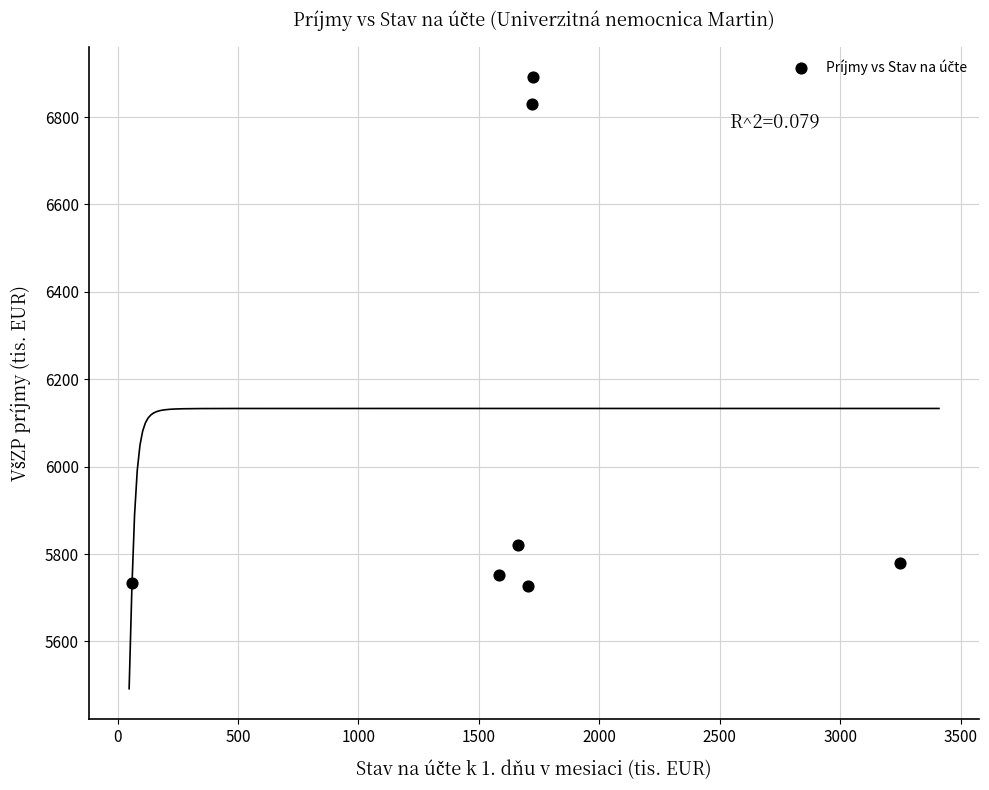

What Y value in the scatter plot is closest to 6308?

5821